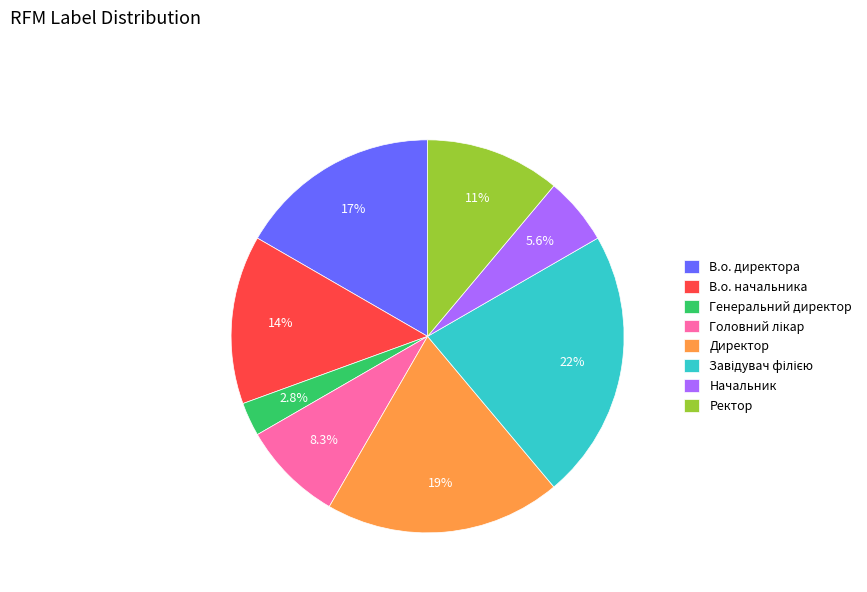

How many segments does this pie chart have?

8